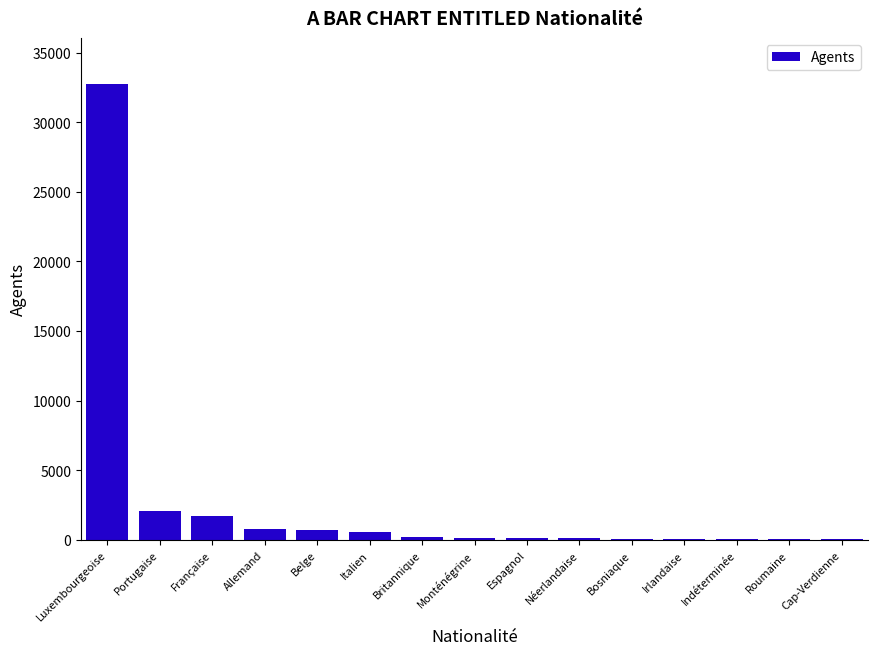

Which category has the highest value across all series?

Luxembourgeoise